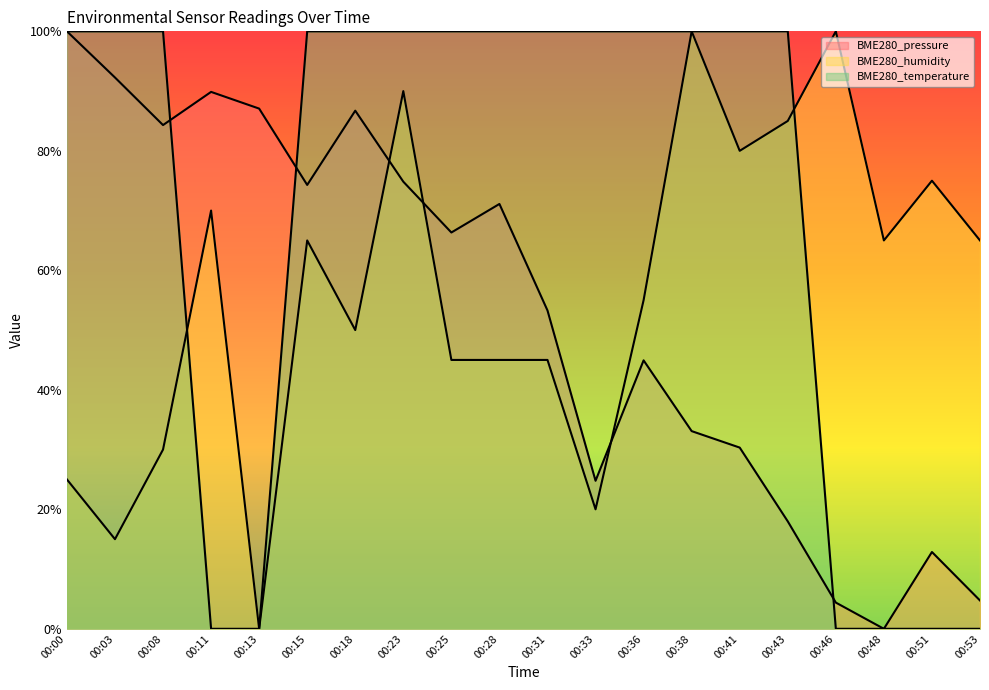

What is the total value across all series at 00:33?

1.4